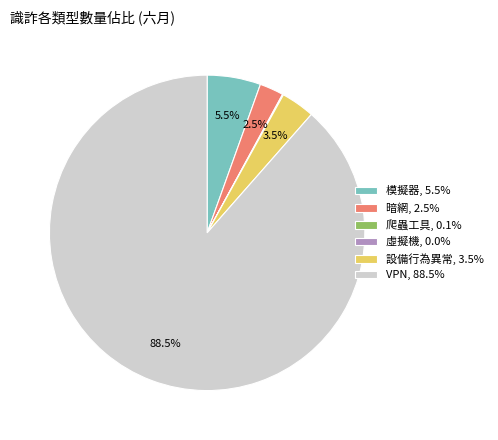

Combined, do VPN, 88.5% and 設備行為異常, 3.5% account for over 50%?

Yes